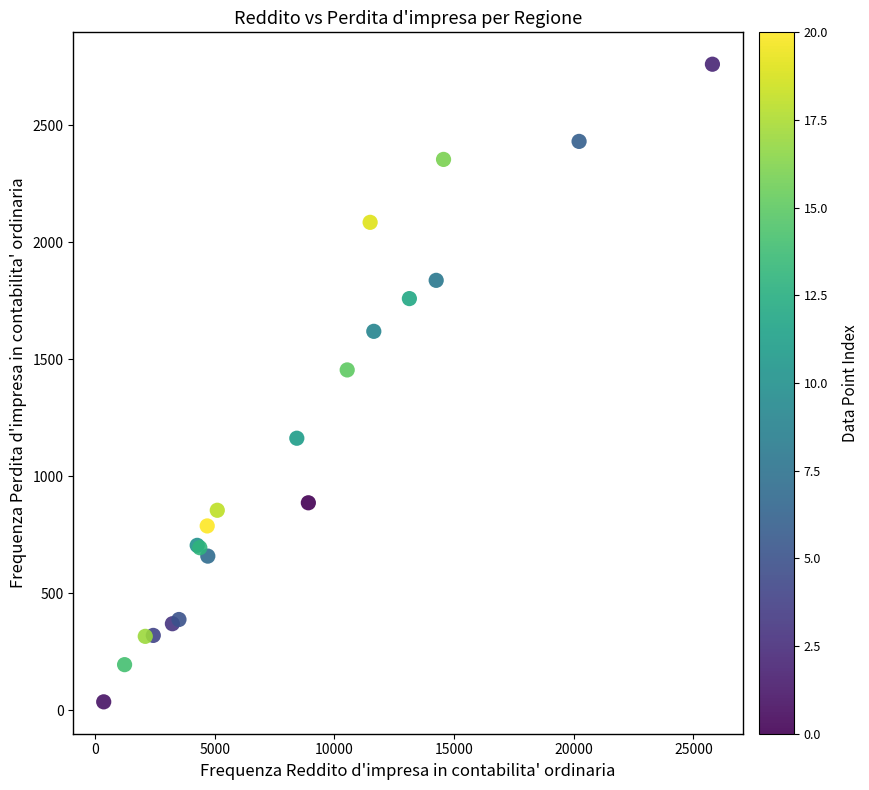

What Y value in the scatter plot is closest to 1398?

1454